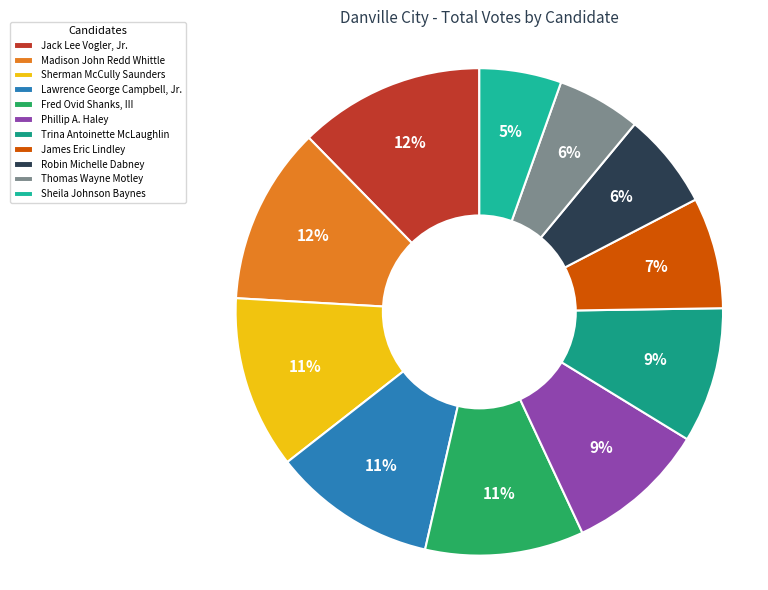

What percentage is the Robin Michelle Dabney slice, to the nearest percent?

6%